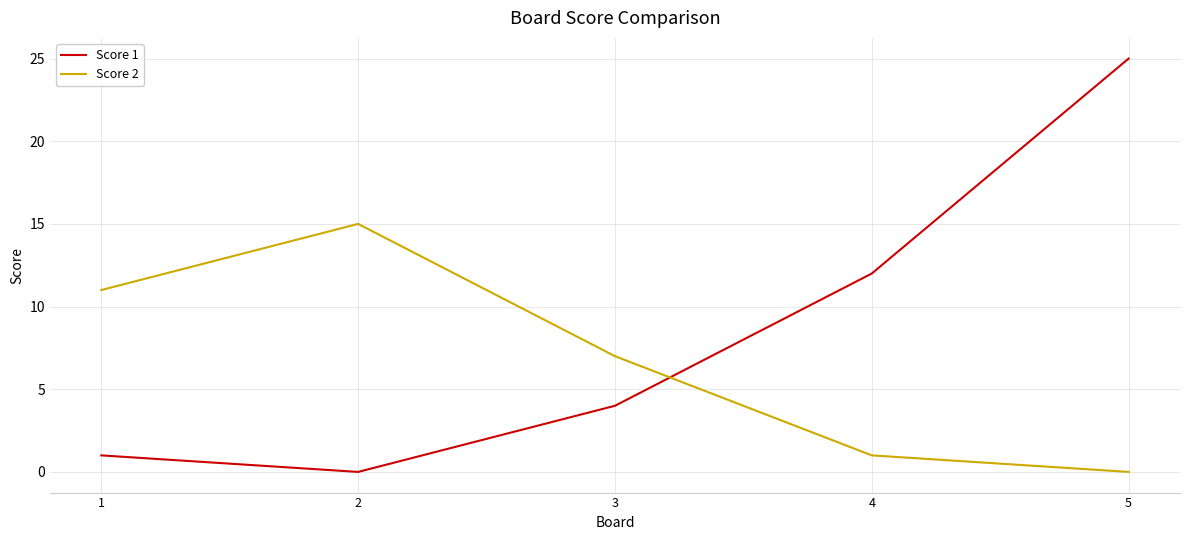

At which category does Score 2 reach its first local peak?

2